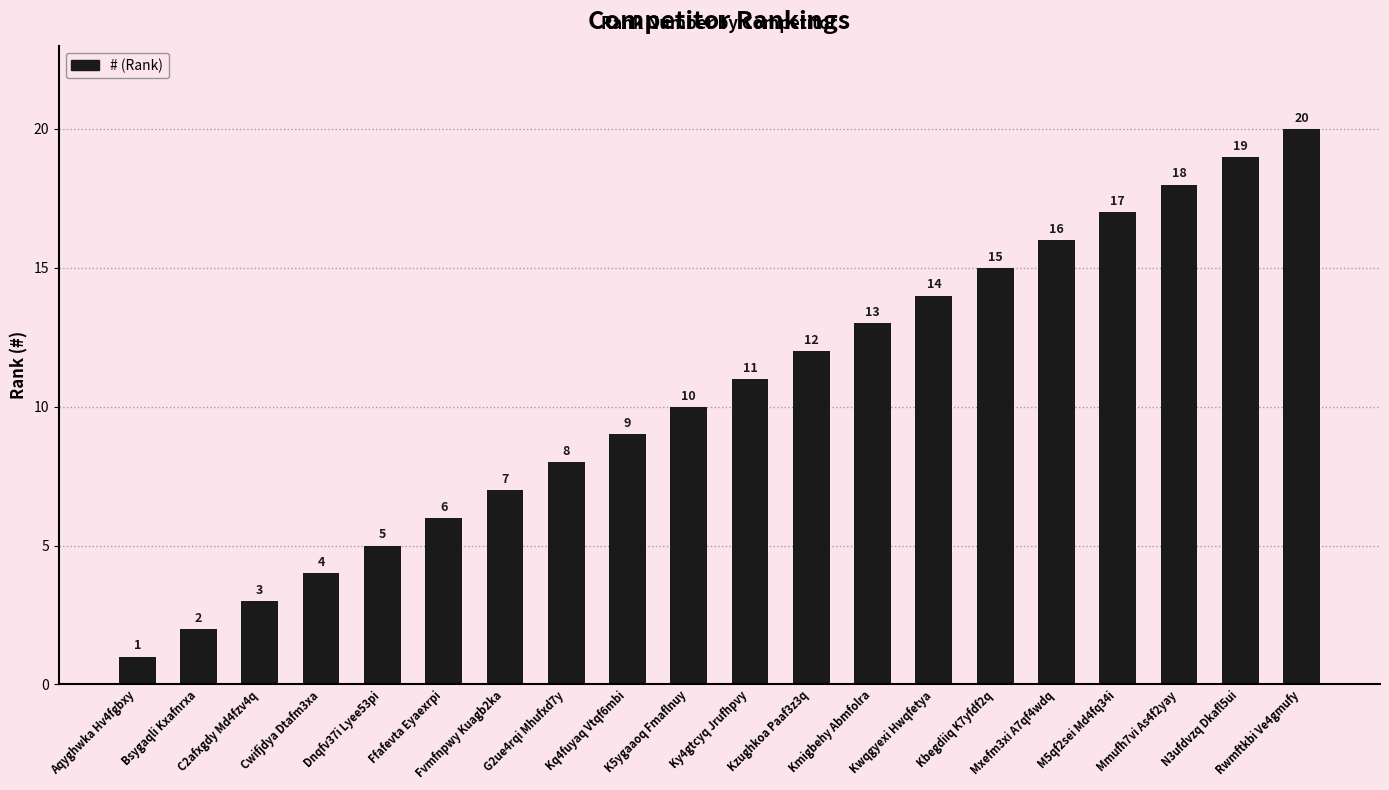

Where is the data nearest to the value 10?

K5ygaaoq Fmaflnuy